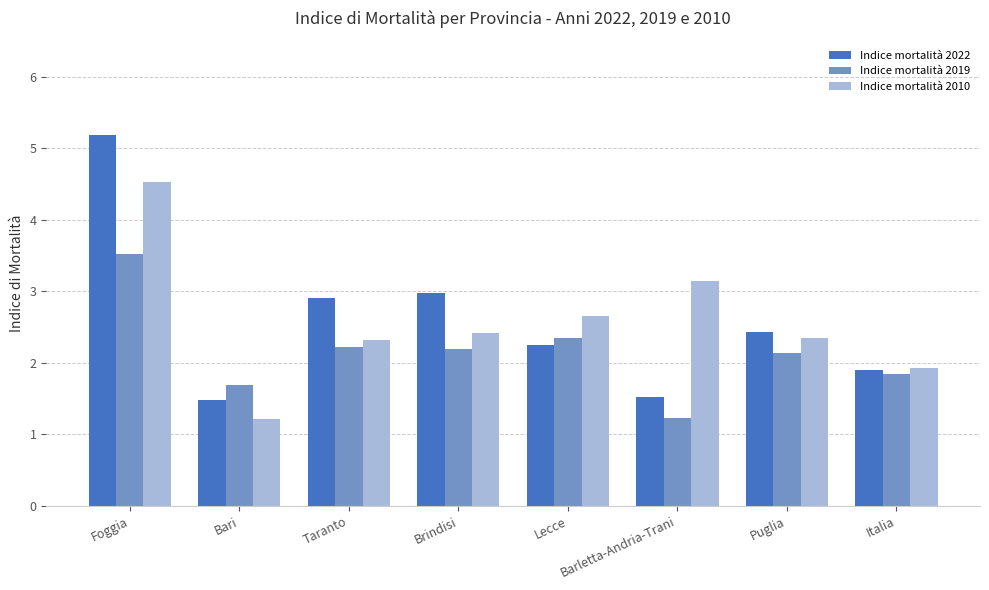

What is the maximum value for Indice mortalità 2019?

3.5